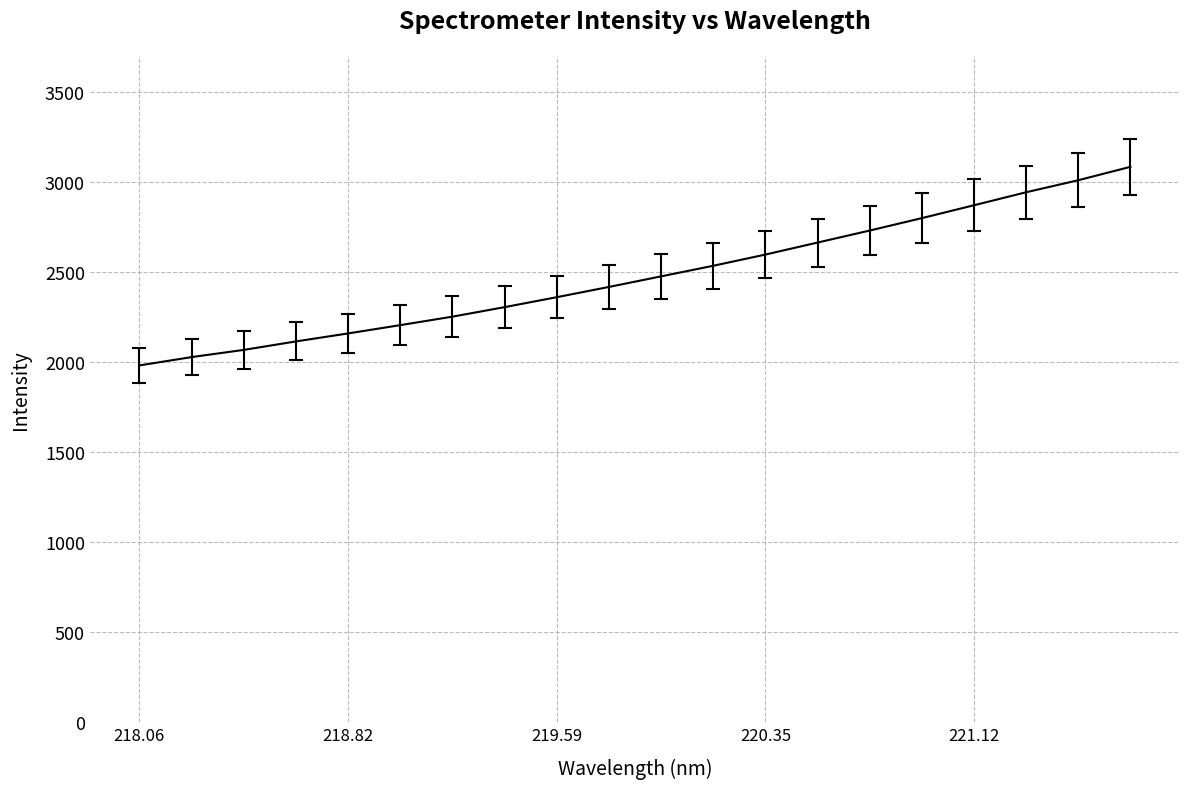

True or false: there are more than 0 points higher than both neighbors.

False